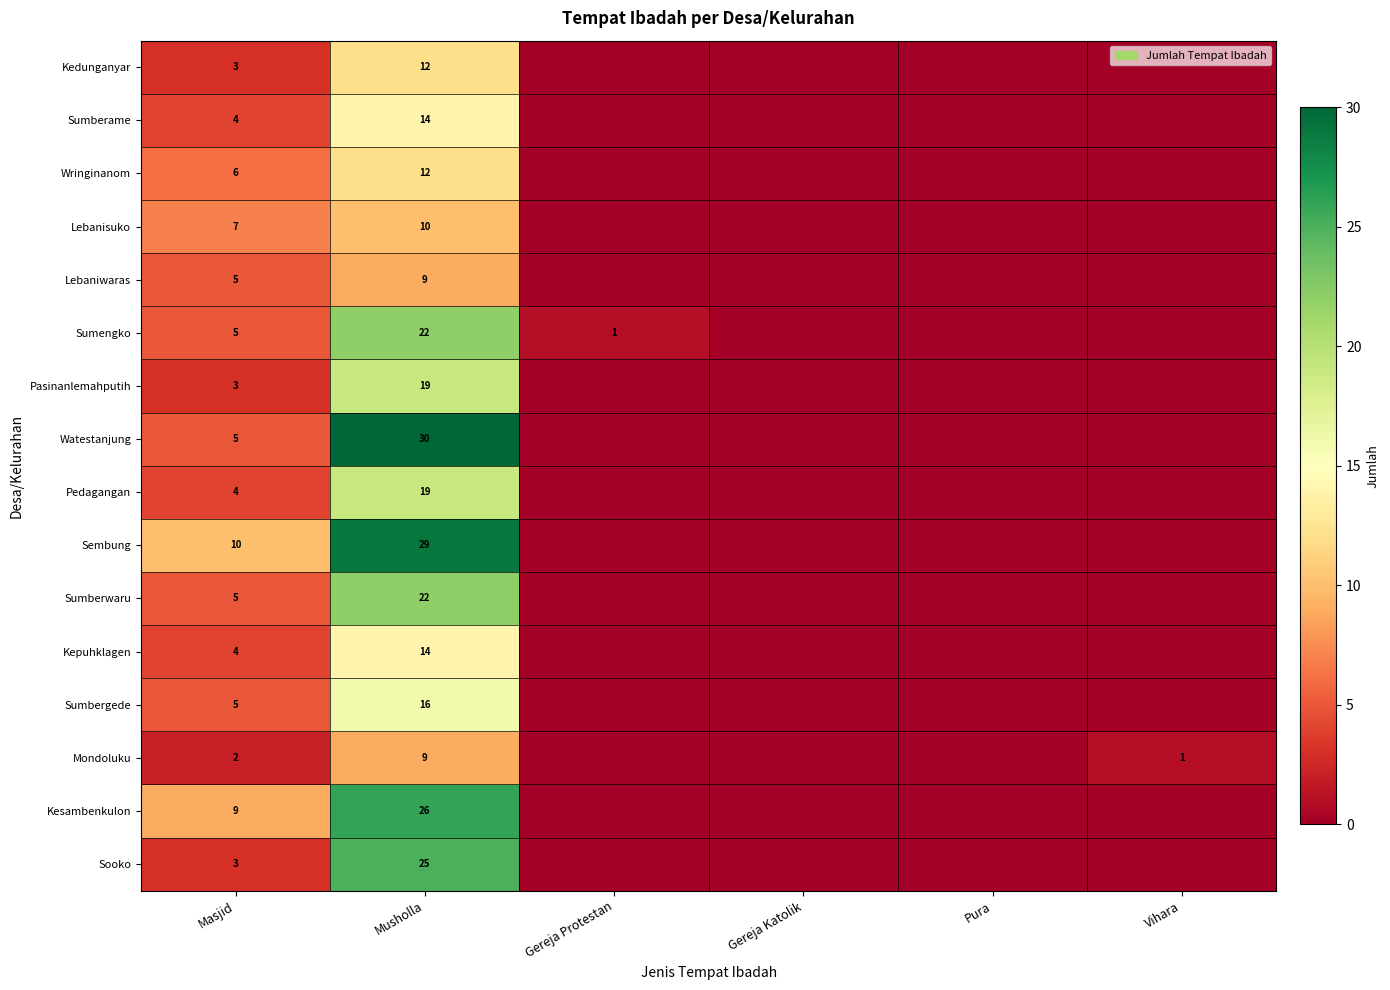

Is it true that Kesambenkulon equals 13 at Masjid?

False